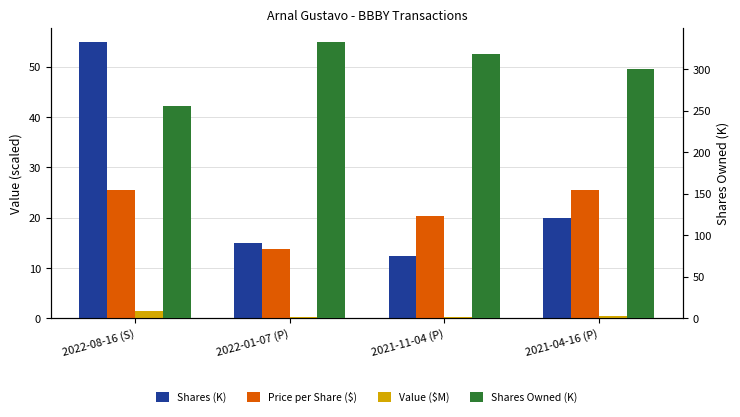

Which label corresponds to the smallest value in the chart?

2022-01-07 (P)